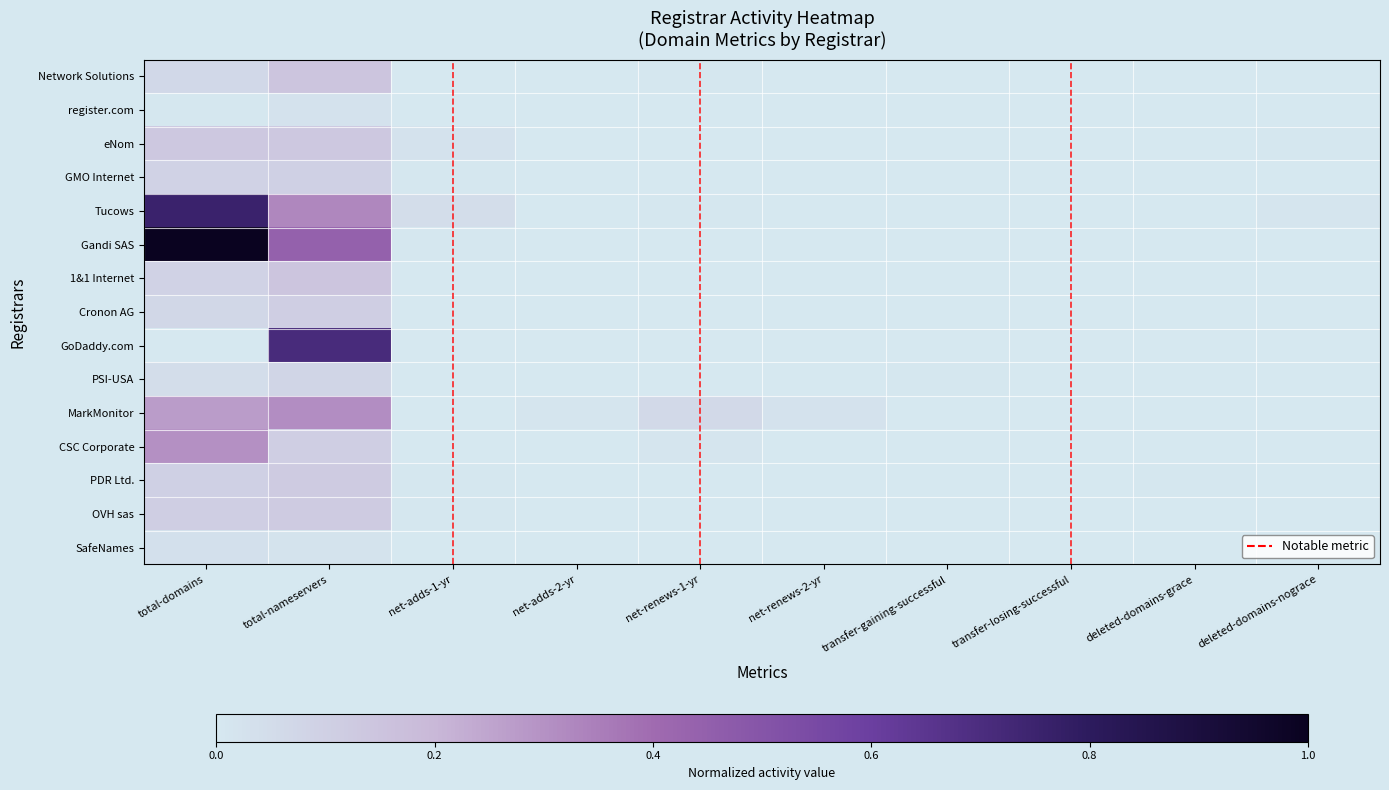

What is the spread (max minus min) of values at total-nameservers?

0.7